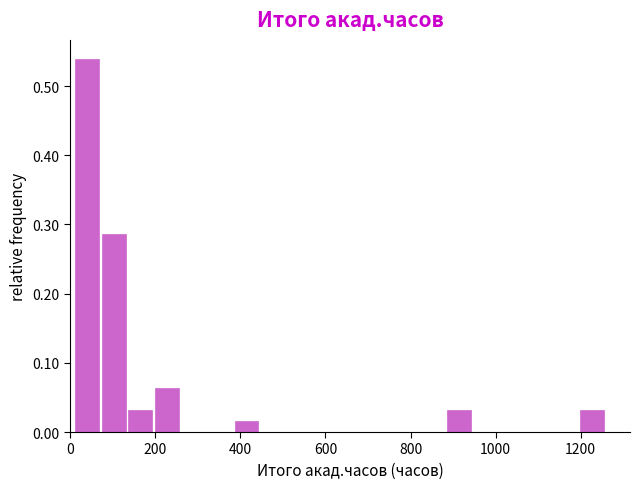

Read against the x-axis, roughly where is the centre of the tallest bar?

40